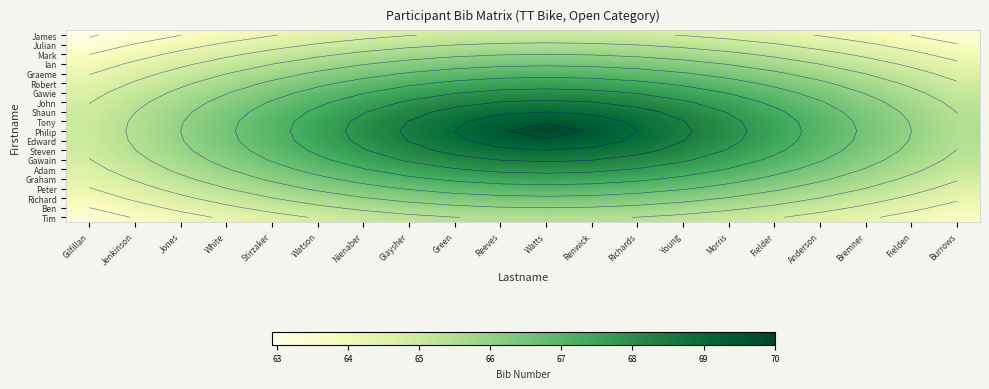

Which has a higher value, Richards or Glaysher?

Richards